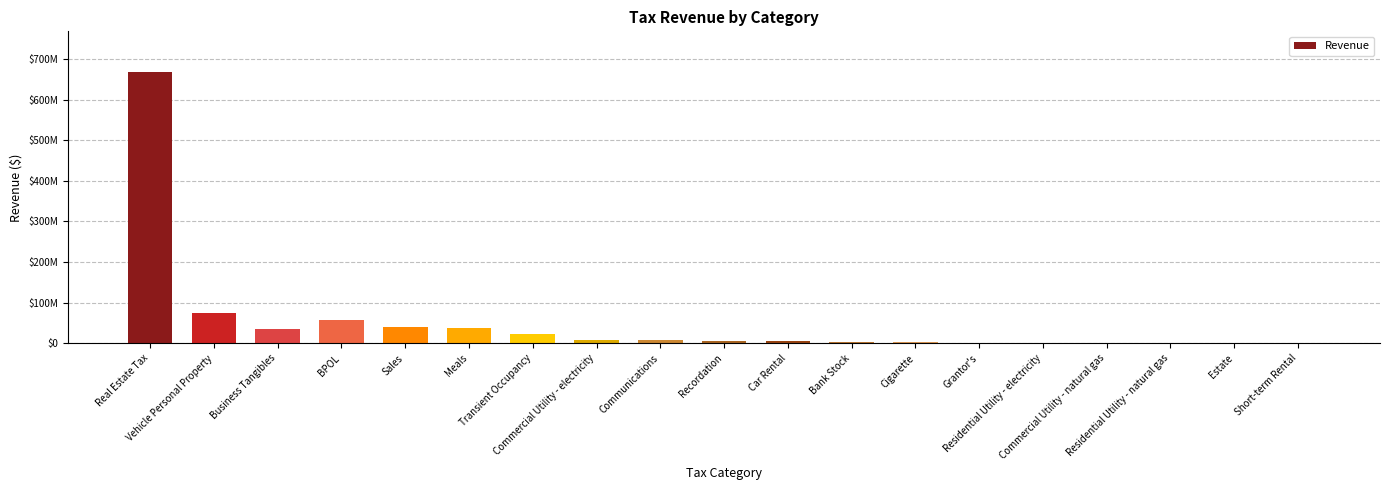

List the labels in order of value, largest first.

Real Estate Tax, Vehicle Personal Property, BPOL, Sales, Meals, Business Tangibles, Transient Occupancy, Commercial Utility - electricity, Communications, Recordation, Car Rental, Bank Stock, Cigarette, Grantor's, Residential Utility - electricity, Commercial Utility - natural gas, Residential Utility - natural gas, Estate, Short-term Rental